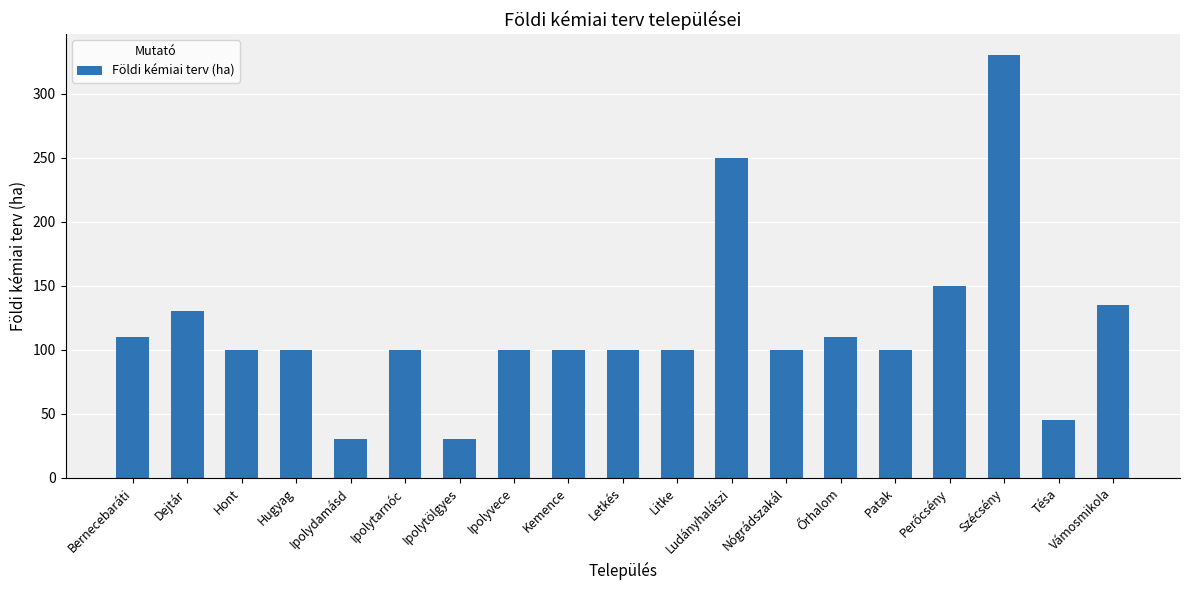

At which label does the data first exceed 100?

Bernecebaráti